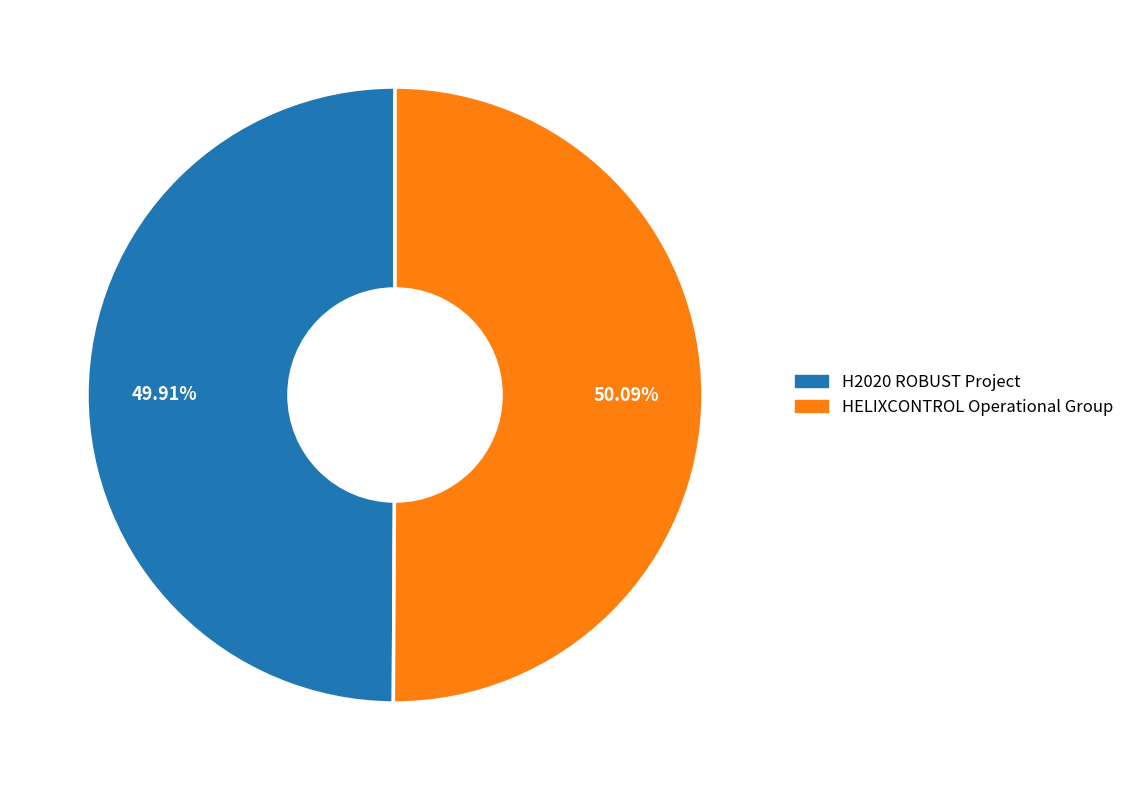

Approximately how many times larger is the value at HELIXCONTROL Operational Group compared to H2020 ROBUST Project?

1.0